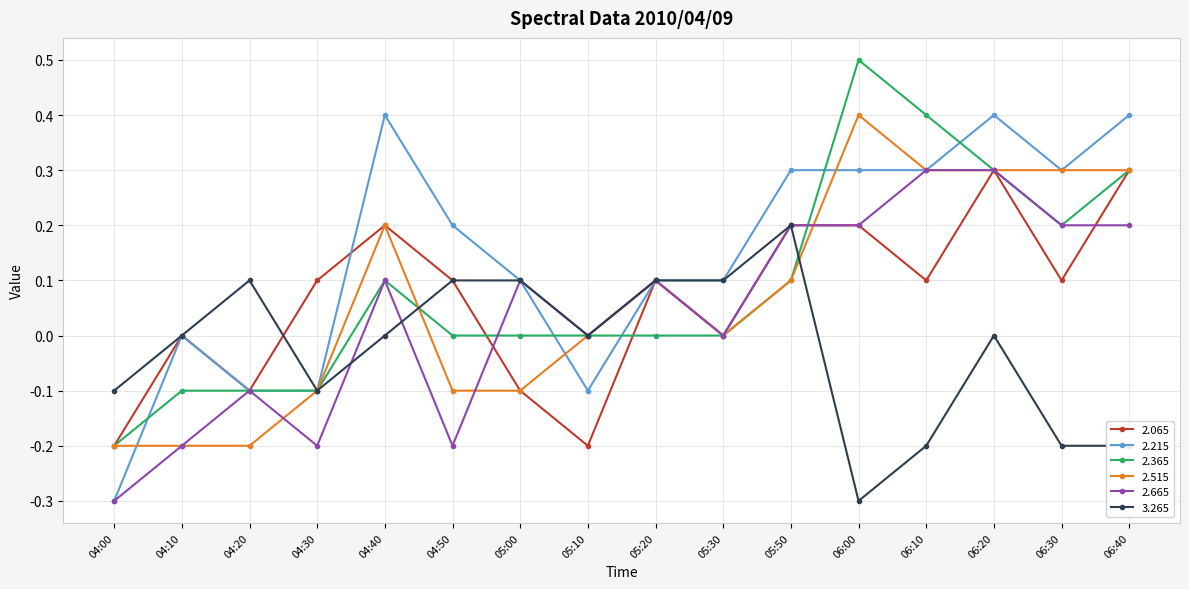

Read the 2.515 value at 06:30.

0.3